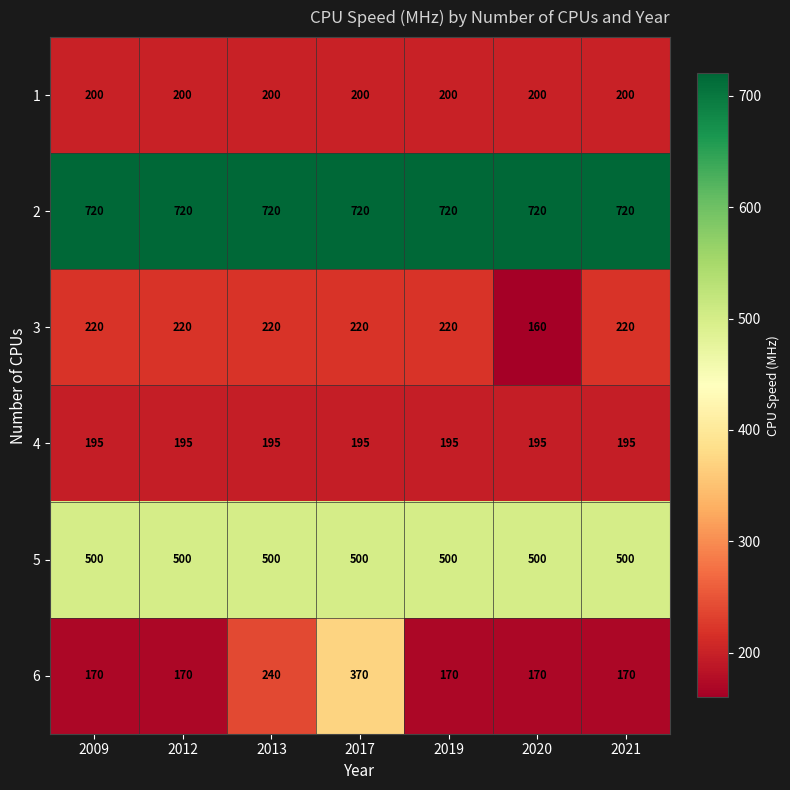

What is the highest value of the 3 series?

220